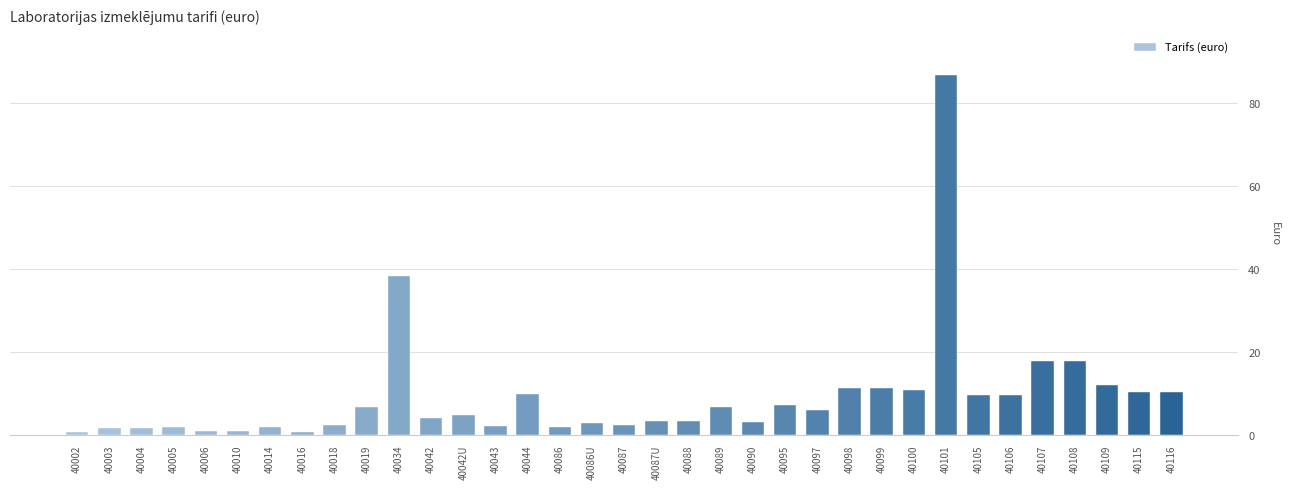

Read the value at 40107.

17.8